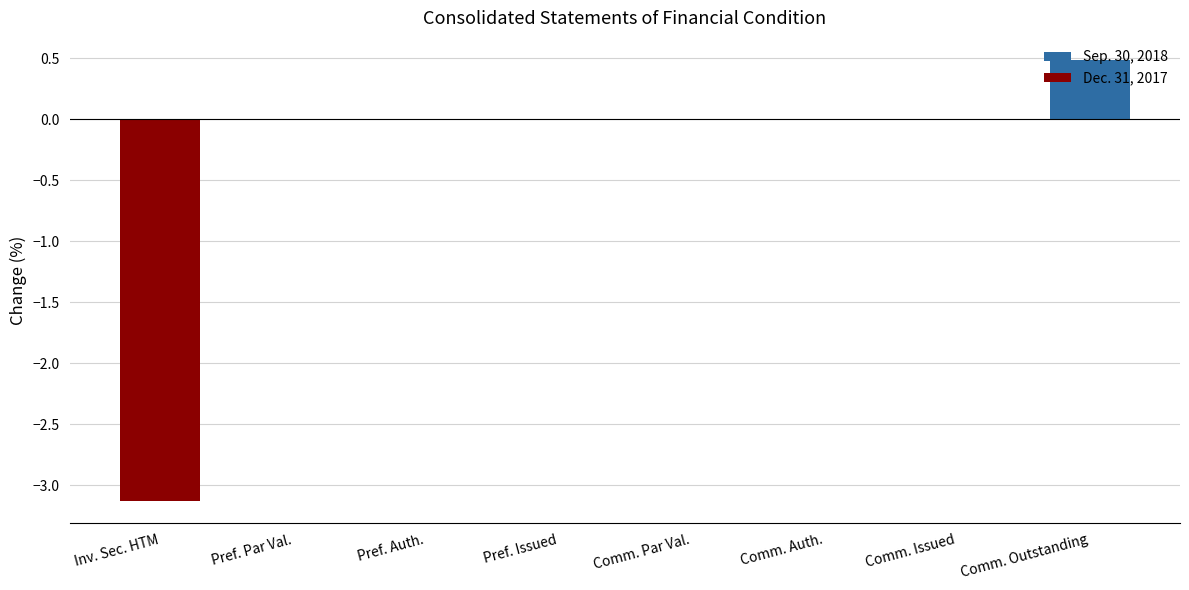

Which label corresponds to the largest value in the chart?

Comm. Outstanding